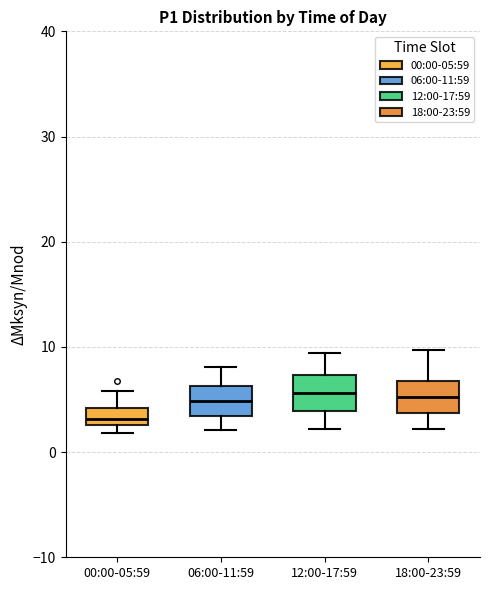

Reading left to right, transcribe this box plot: for each box, give where its median line is, the range the box spans, and where its two whiskers end, as read against the y-axis. The values are not printed on the chart, so give them approximately, as read against the axis.

00:00-05:59: median 3 (just above the box's lower edge), box 3 to 4, whiskers 2 to 6
06:00-11:59: median 5, box 3 to 6, whiskers 2 to 8
12:00-17:59: median 6, box 4 to 7, whiskers 2 to 9
18:00-23:59: median 5, box 4 to 7, whiskers 2 to 10